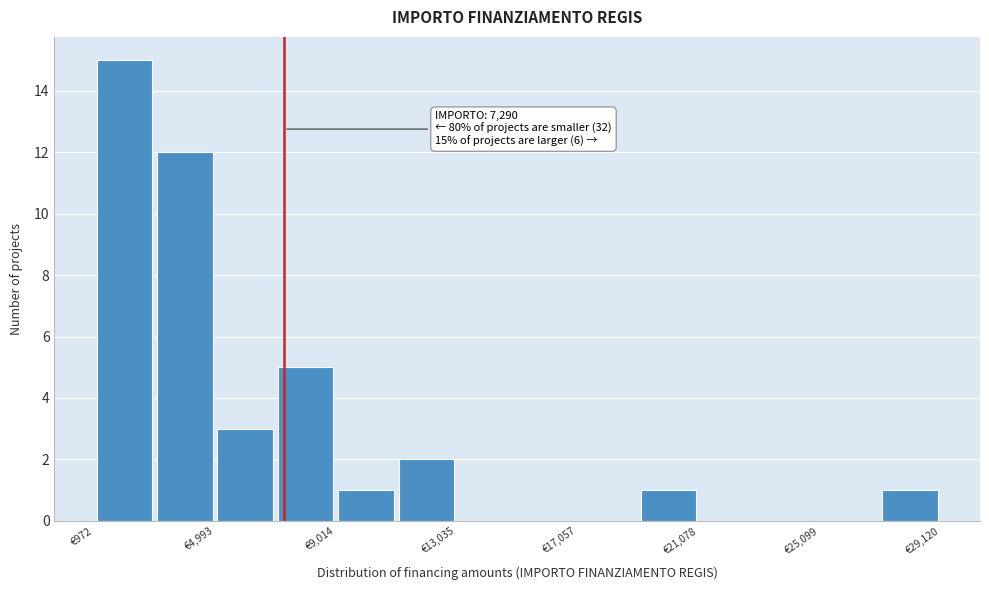

Over which range of the x-axis is the bar tallest?

1000 to 3000